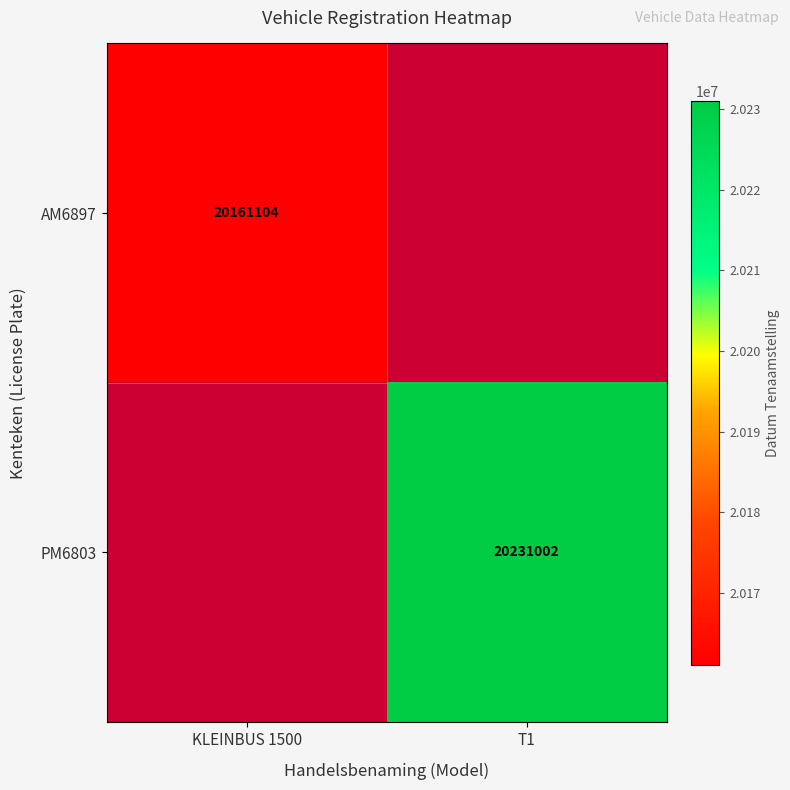

What is the minimum value shown in the chart?

20161104.0